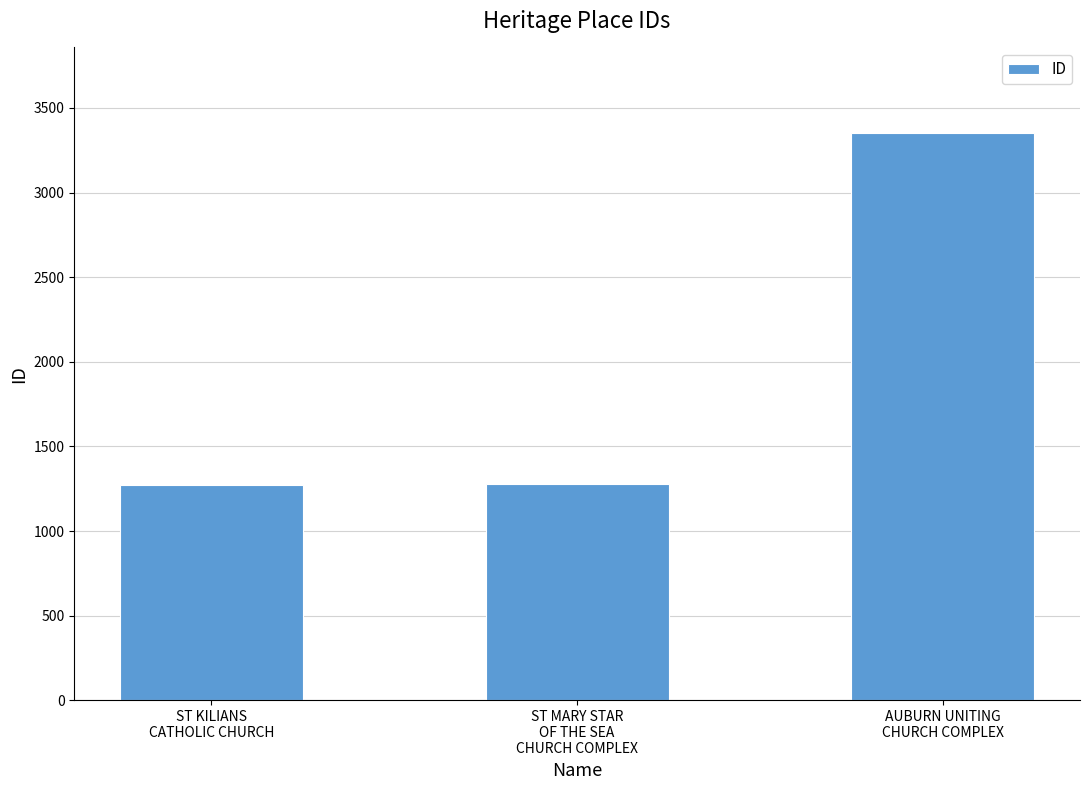

What position from the left is AUBURN UNITING
CHURCH COMPLEX?

3